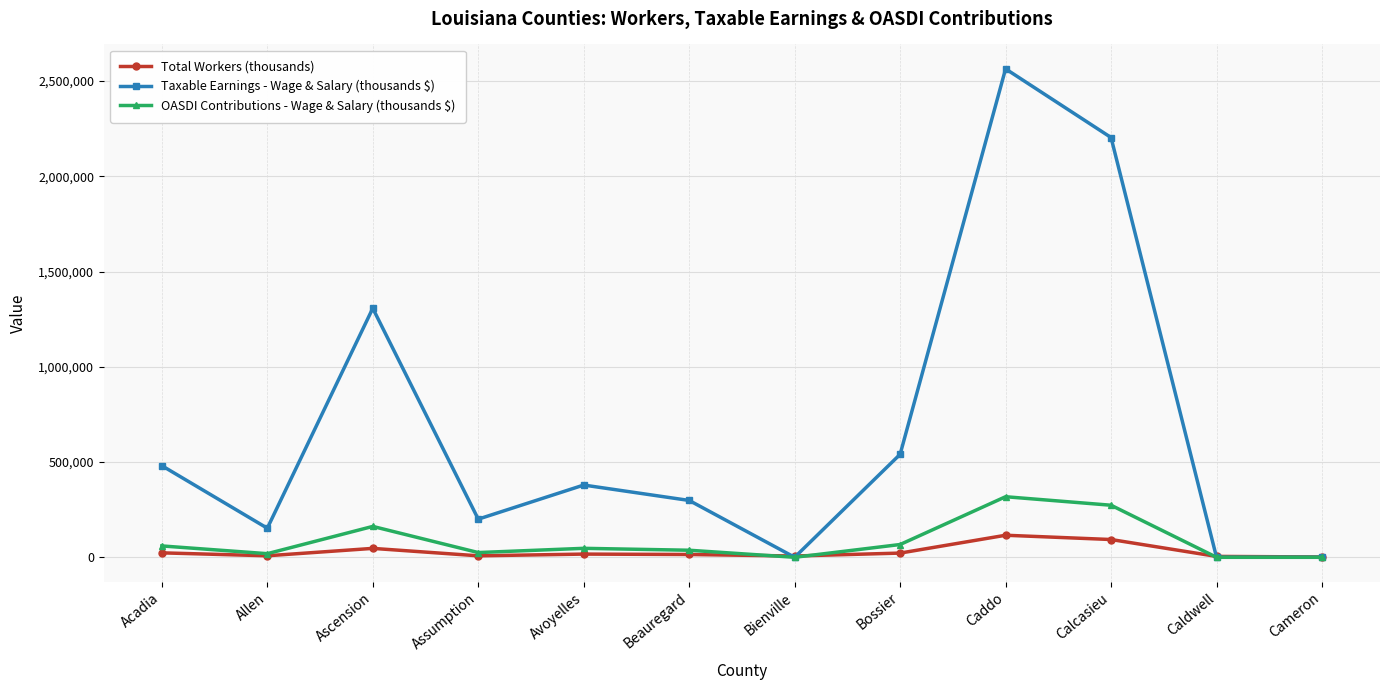

In Total Workers (thousands), how many points are higher than both neighbors (excluding endpoints)?

3